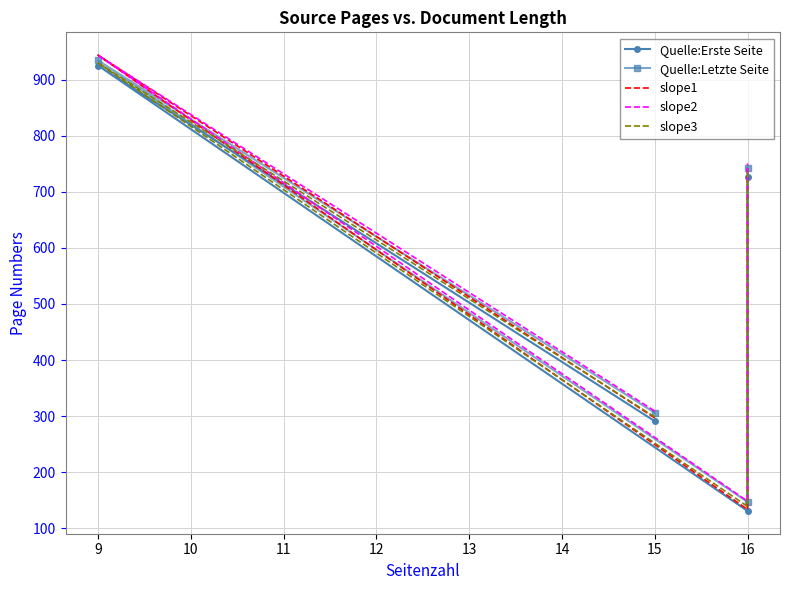

How many data points in slope3 are less than 735?

2